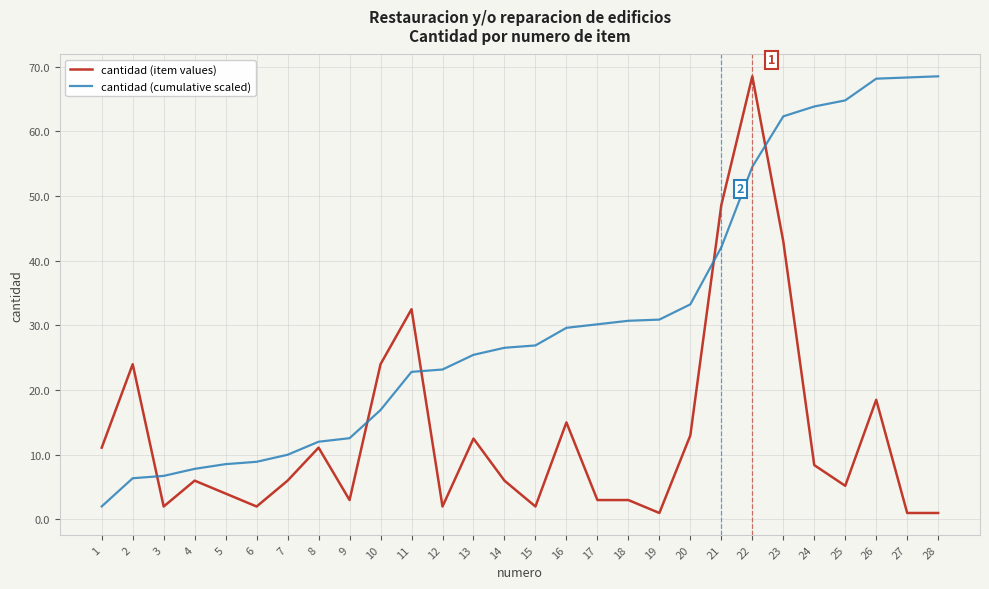

What is the highest value of the cantidad (cumulative scaled) series?

68.5